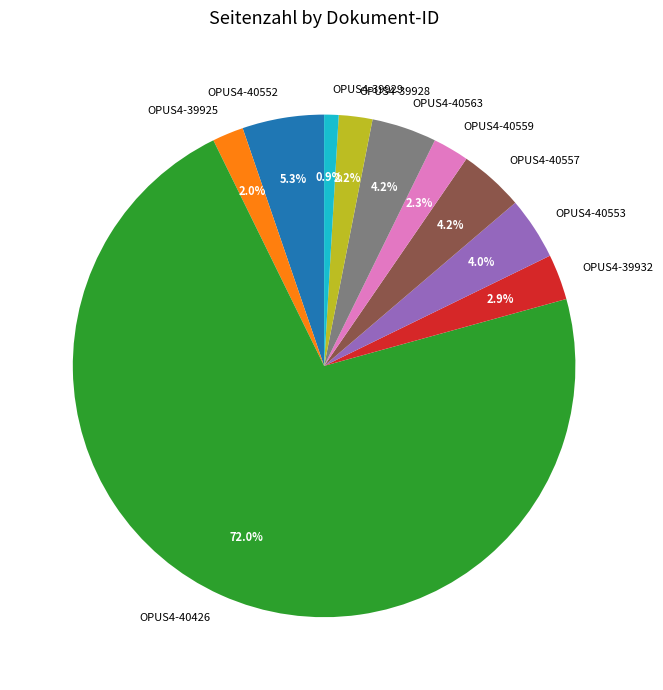

To the nearest percent, what portion does OPUS4-39932 represent?

3%